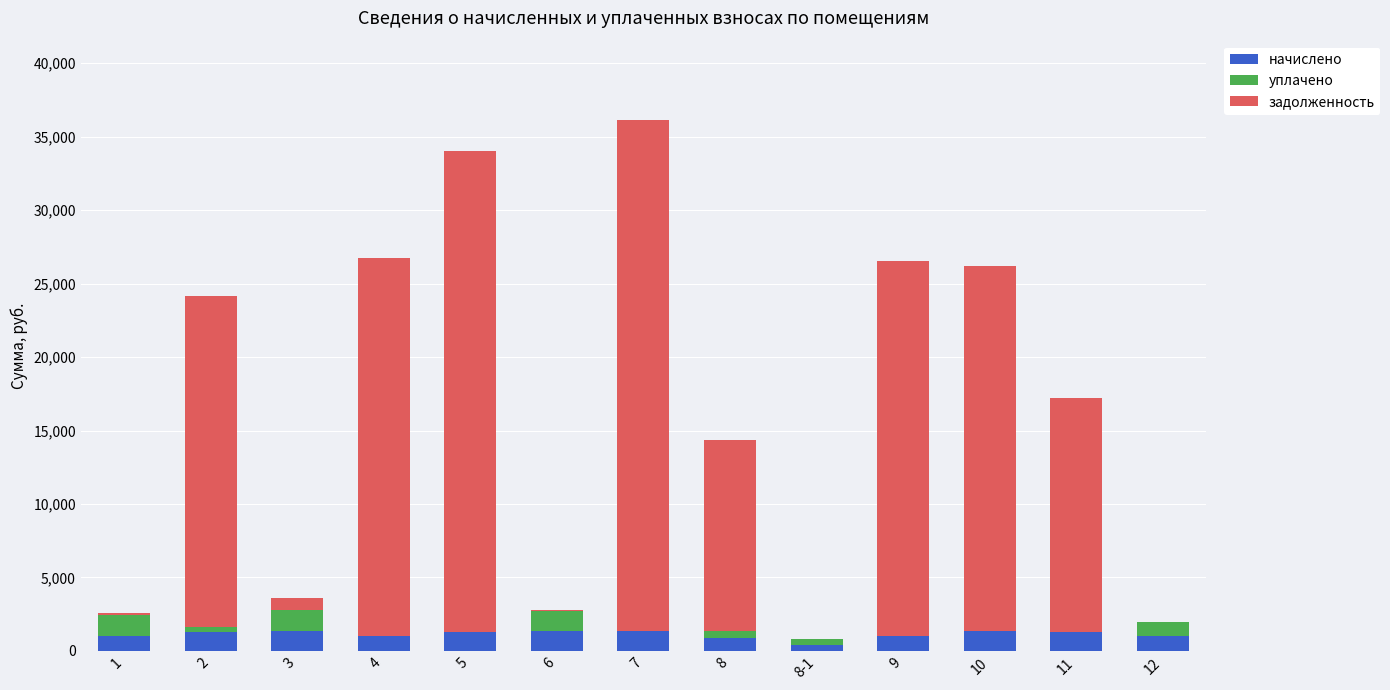

What is the highest value of the начислено series?

1342.0